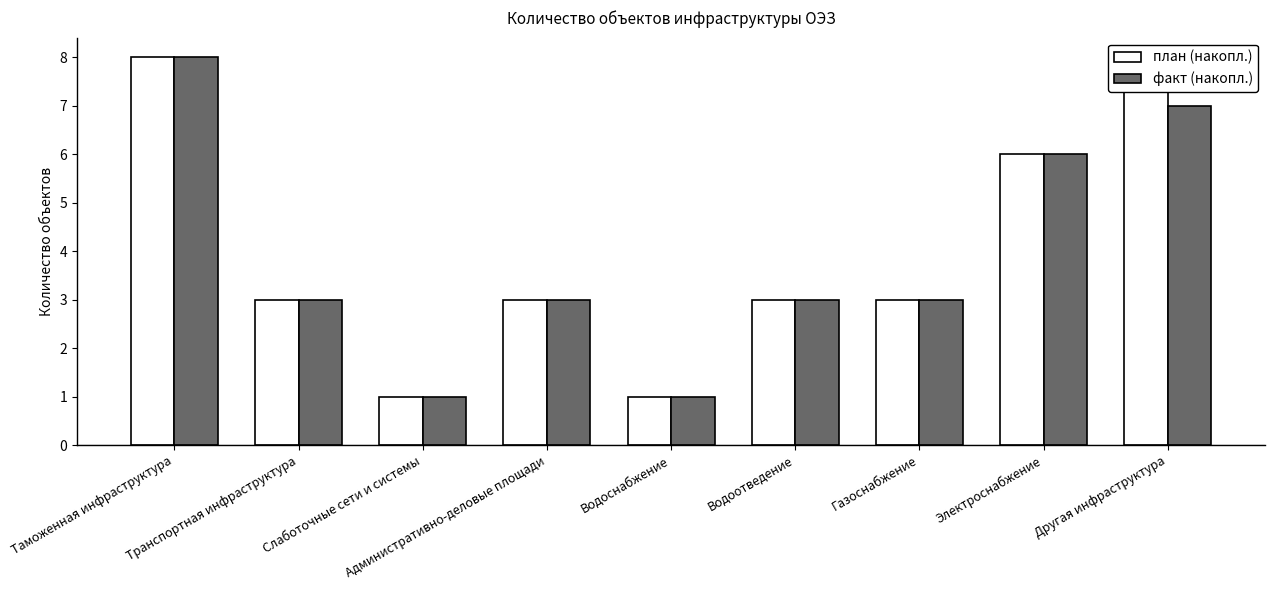

Are the bars horizontal?

No